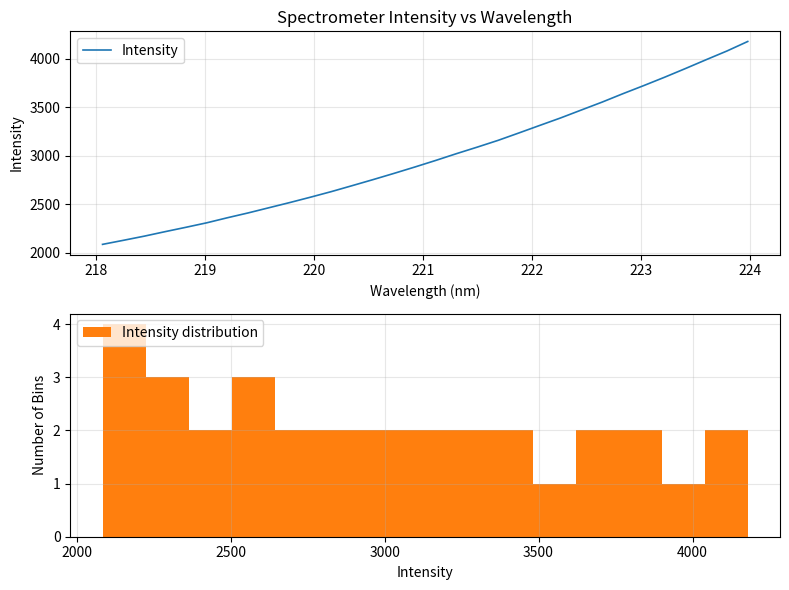

True or false: there are more than 1 points higher than both neighbors.

False